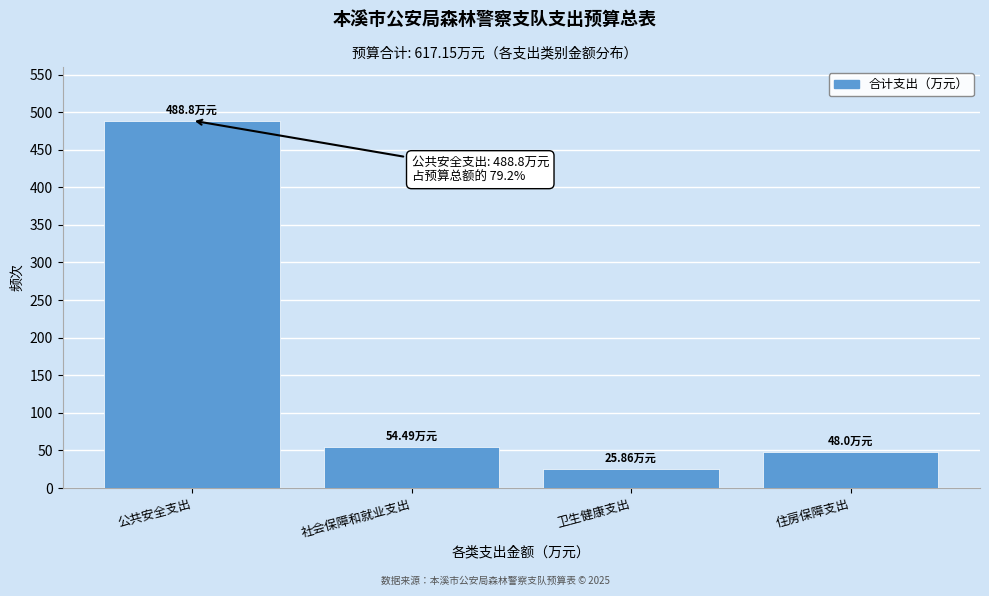

What is the label of the 1st bar from the right?

住房保障支出